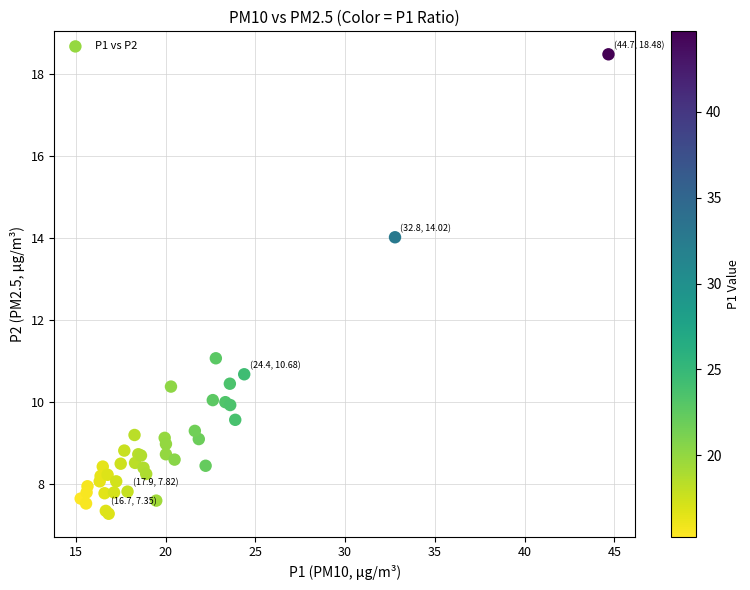

What Y value in the scatter plot is closest to 12?

11.1